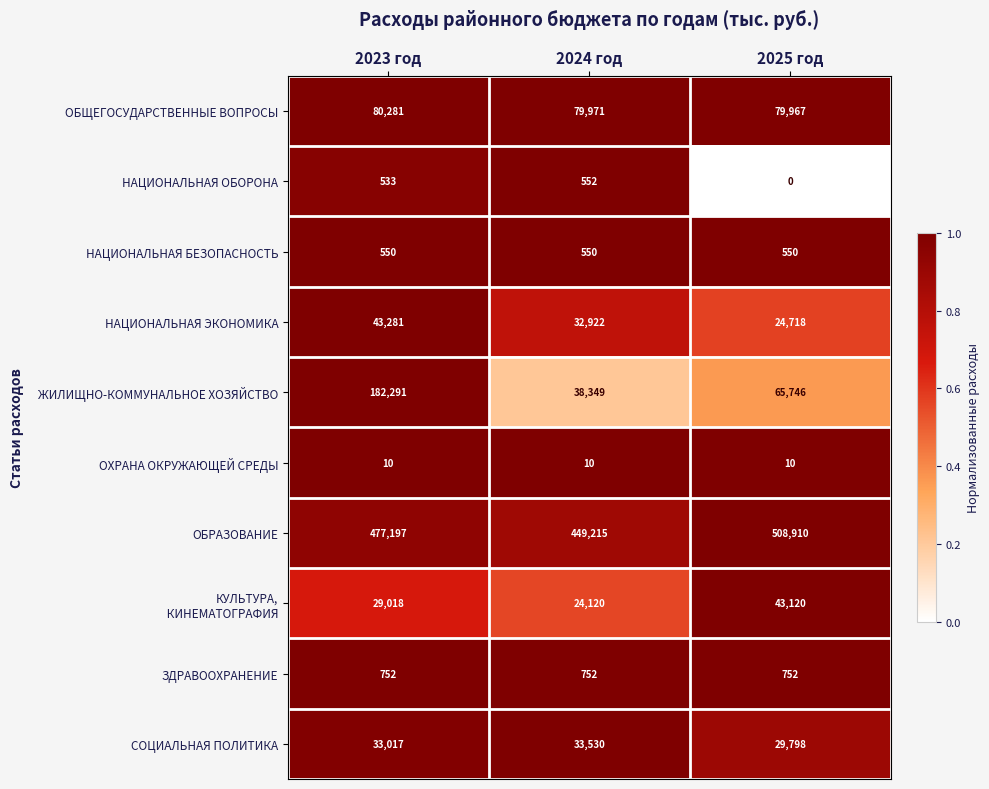

What is the difference between the second highest and minimum values in the НАЦИОНАЛЬНАЯ ОБОРОНА series?

533